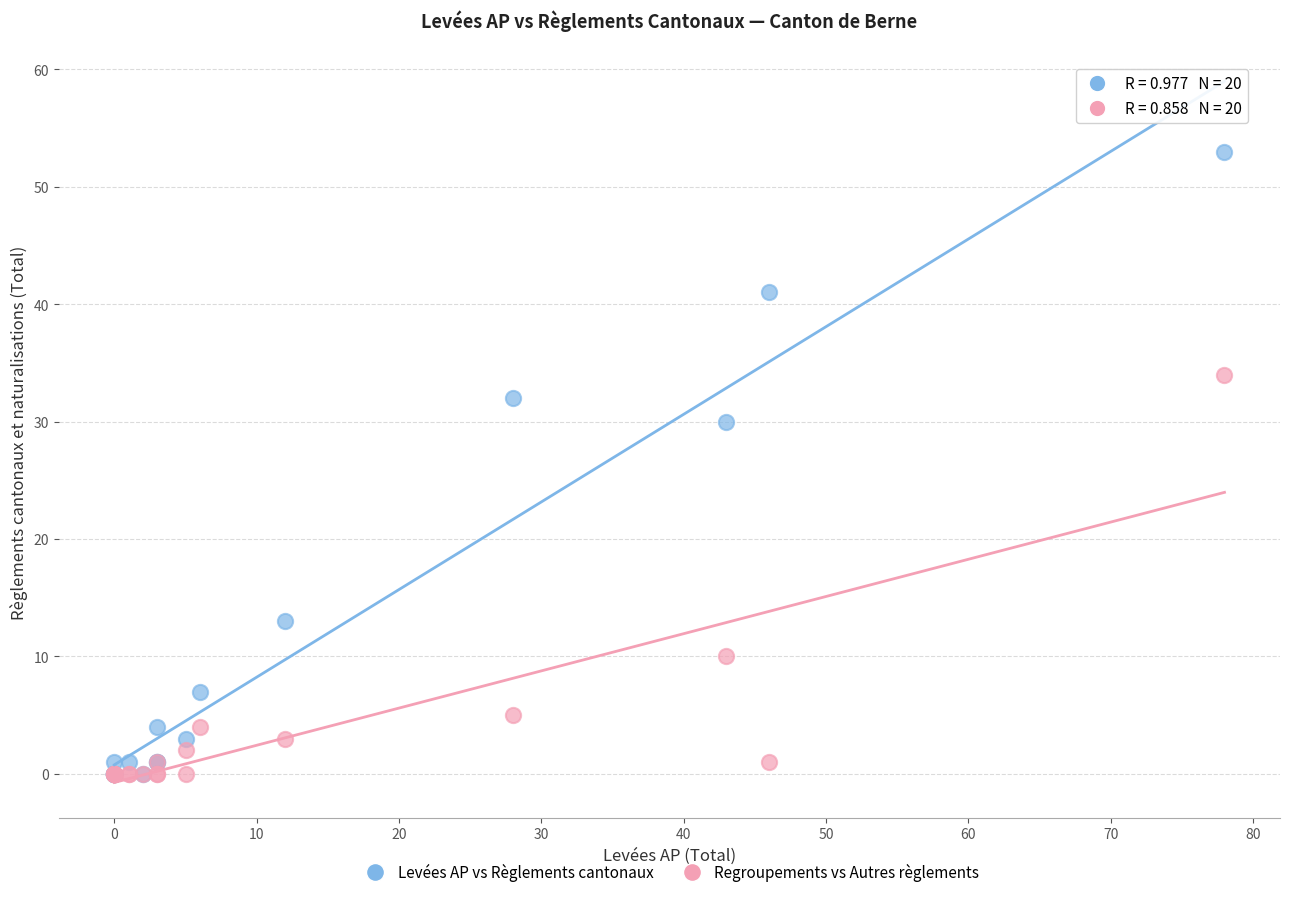

What are all the series names shown in the legend?

Levées AP vs Règlements cantonaux, Regroupements vs Autres règlements